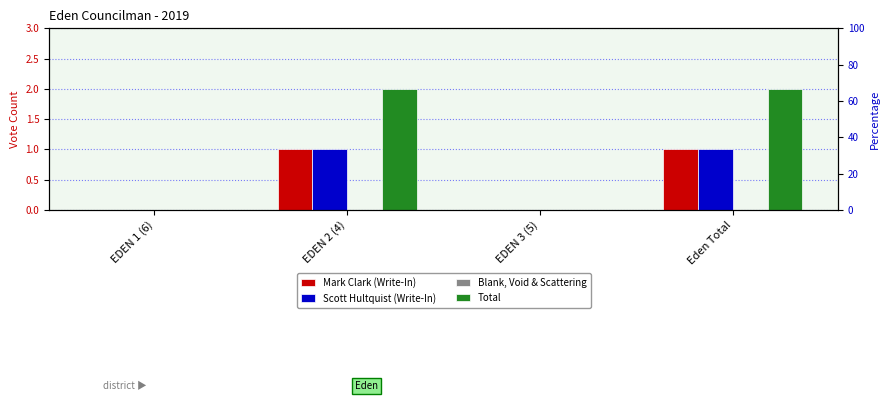

How many values in the Mark Clark (Write-In) series are below 1?

2